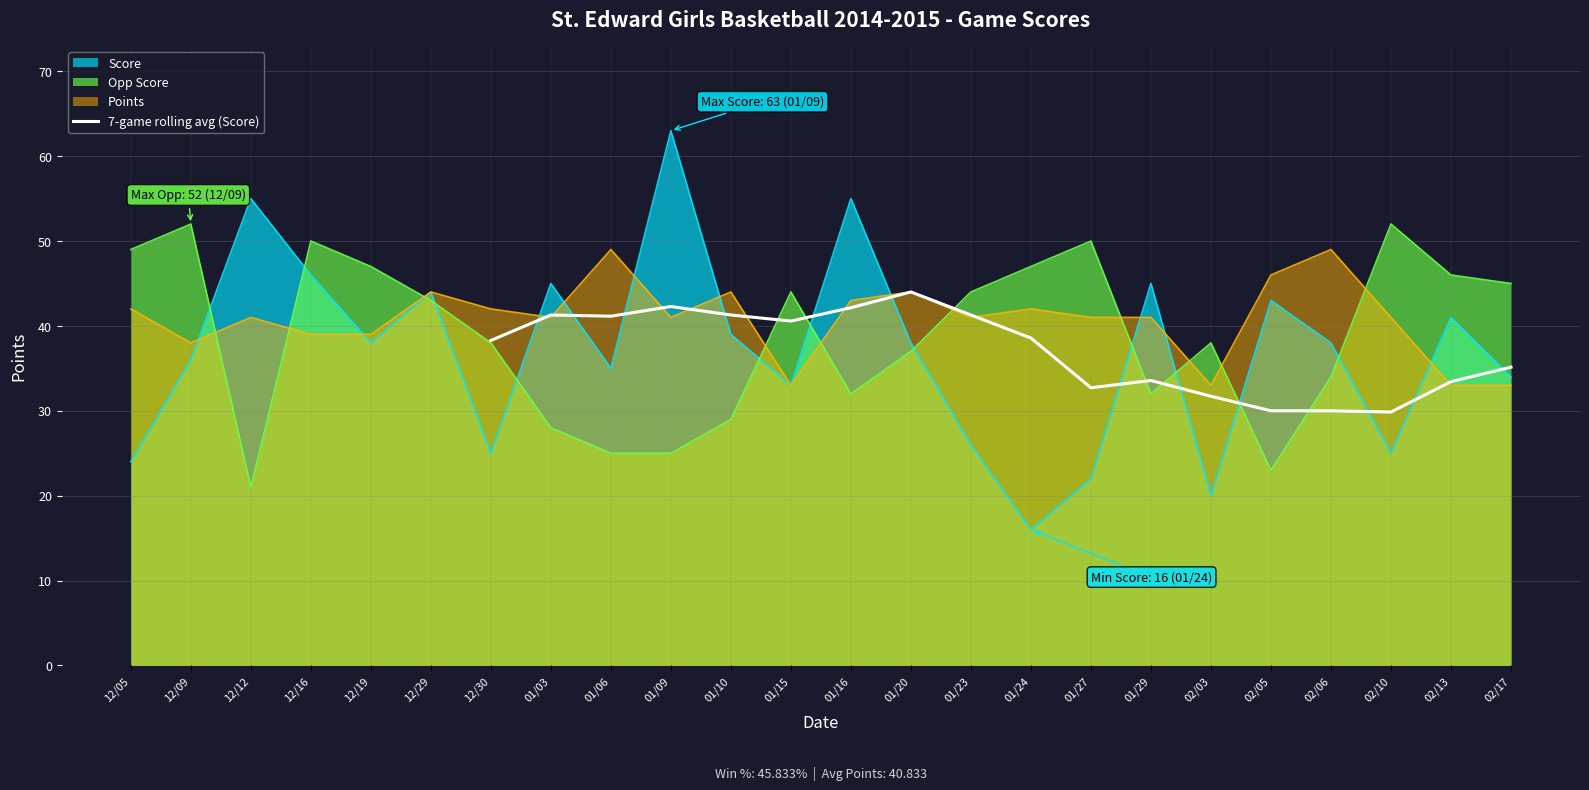

The value of 7-game rolling avg (Score) at 01/23 is 41.3. True or false?

True